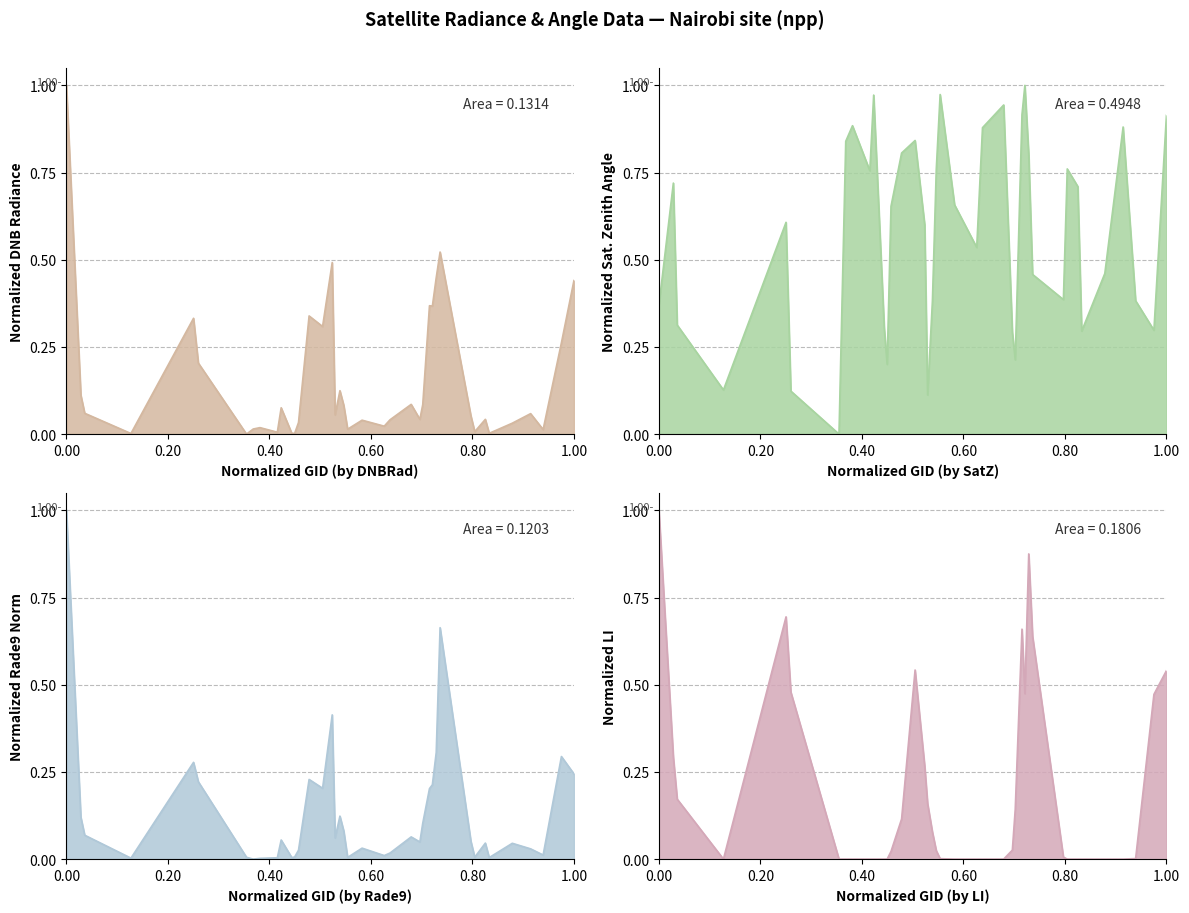

What is the average value of the satz series?

0.6